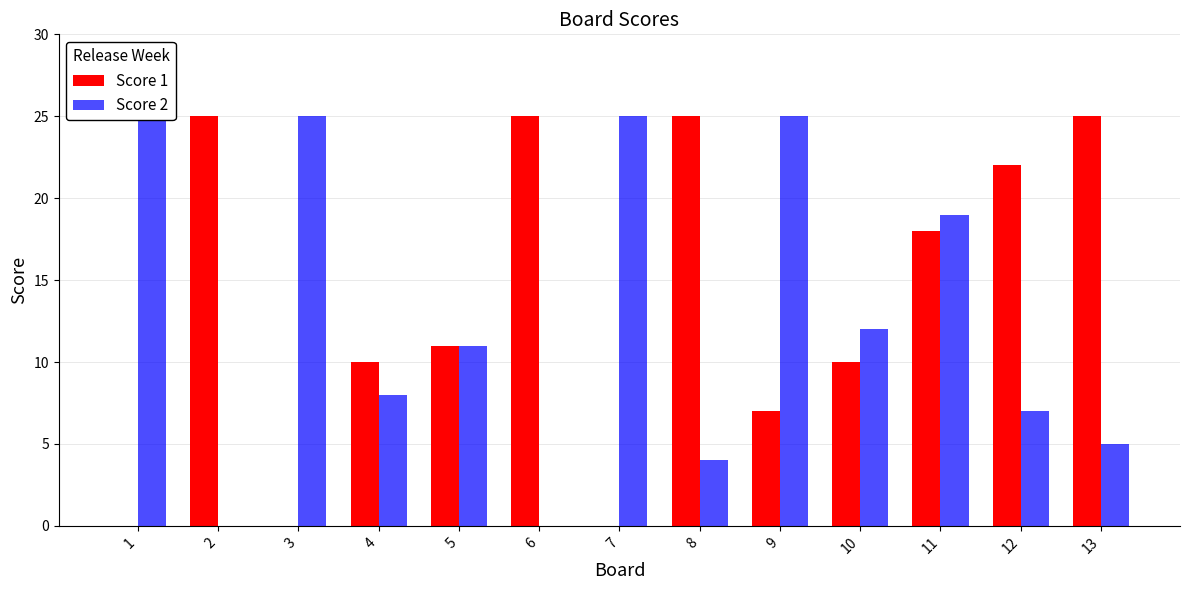

How many values in the Score 2 series exceed 11?

6